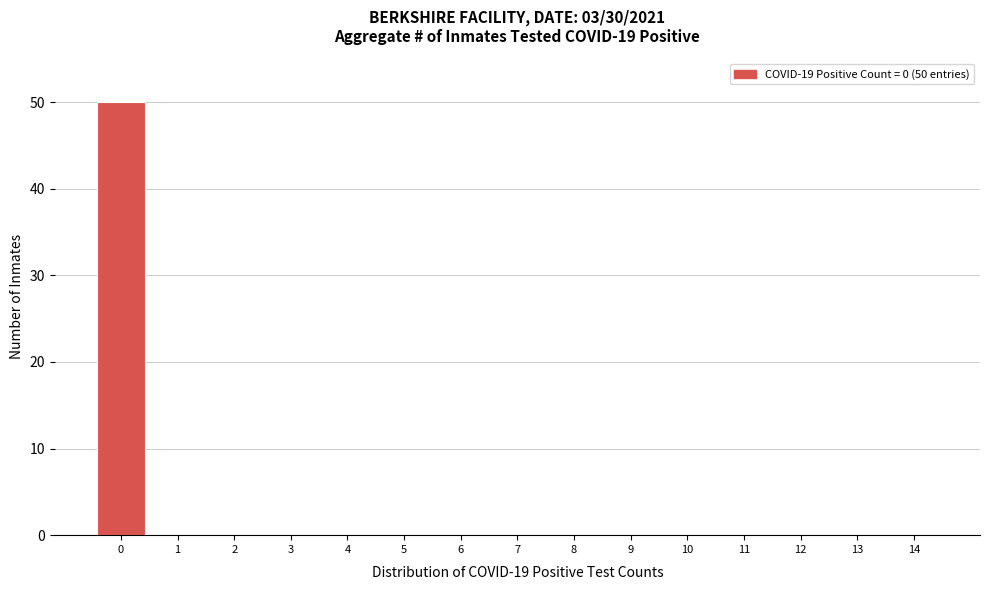

Reading right to left, list all the values displayed in this chart.

14=0	13=0	12=0	11=0	10=0	9=0	8=0	7=0	6=0	5=0	4=0	3=0	2=0	1=0	0=50